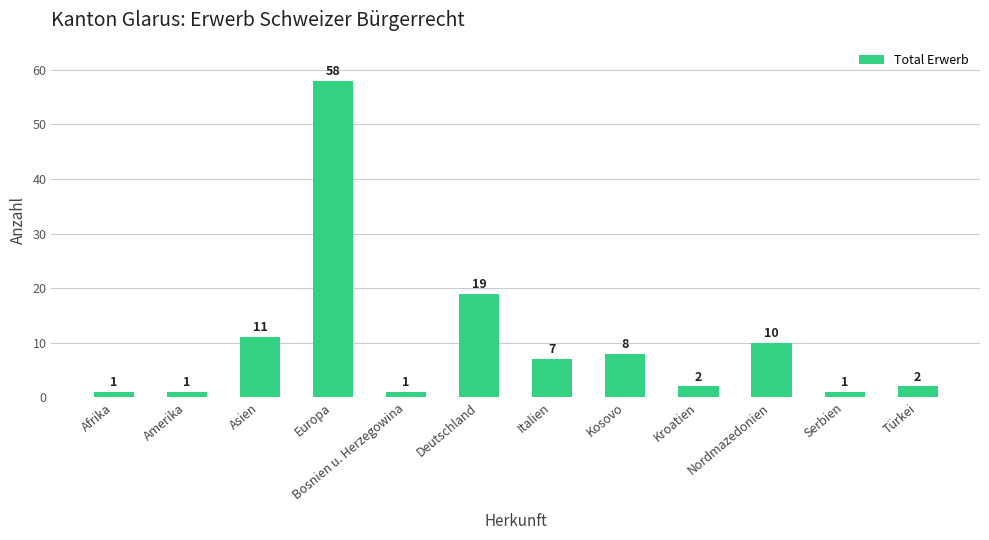

At which label is the value closest to 29?

Deutschland